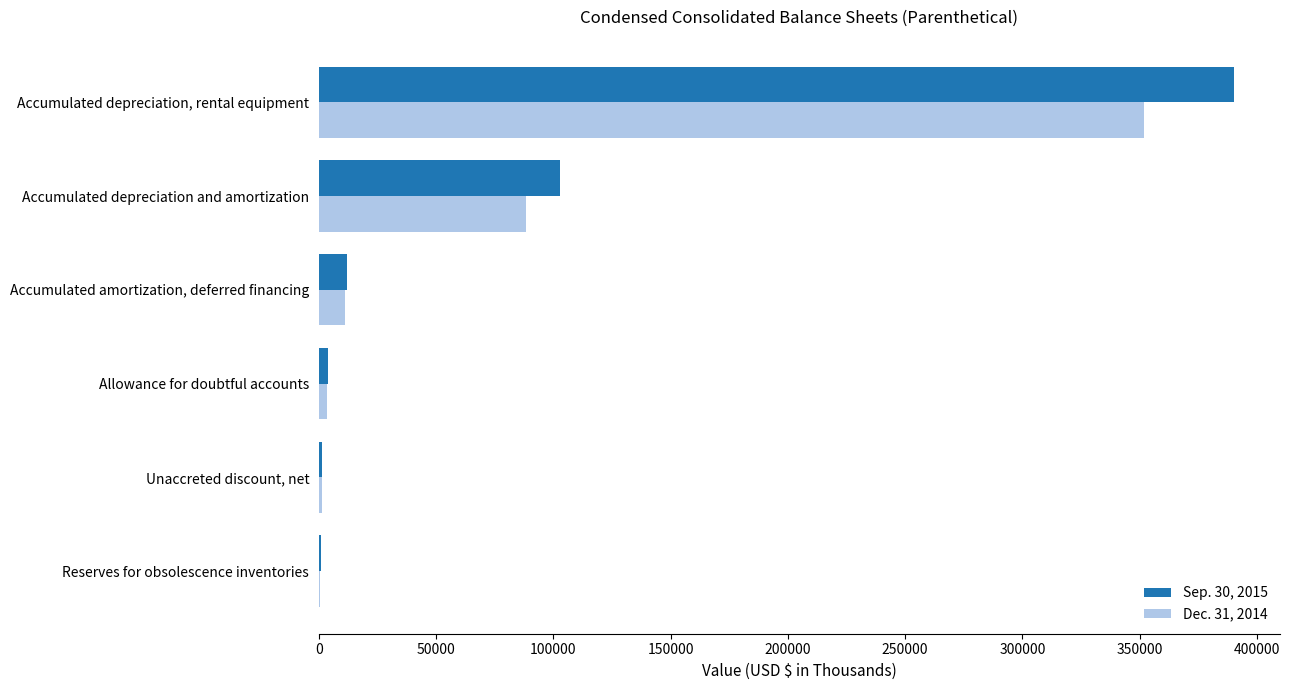

At which category does the chart reach its peak across all series?

Accumulated depreciation, rental equipment